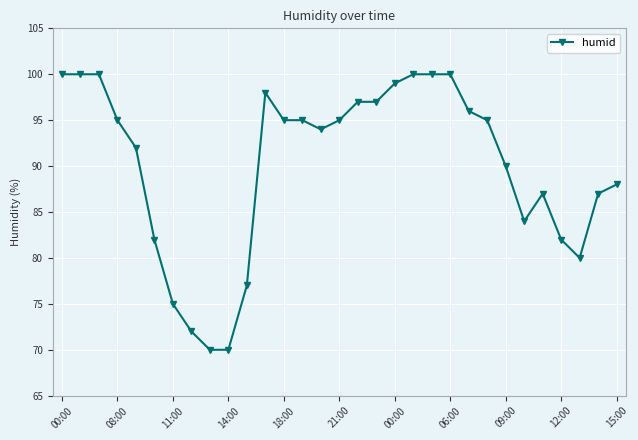

What is the average value?

90